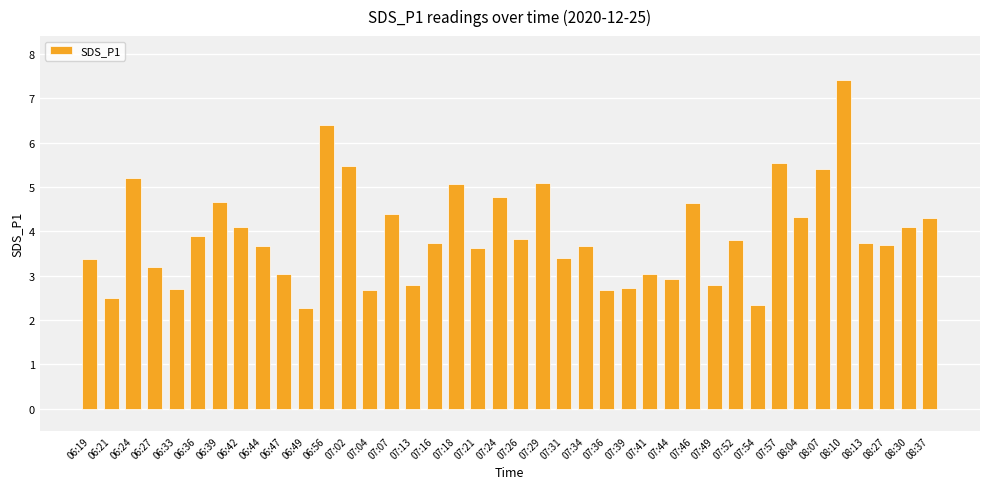

What is the approximate value at 07:44?

2.9